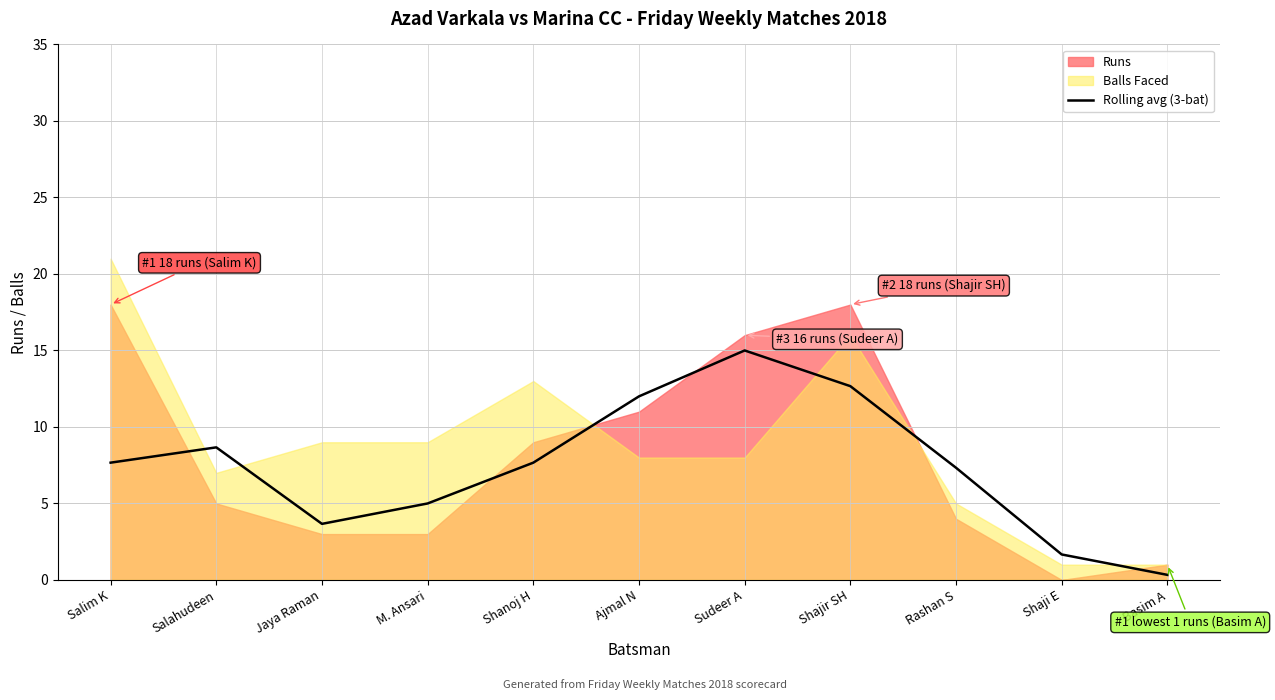

Where is the first local minimum?

Jaya Raman